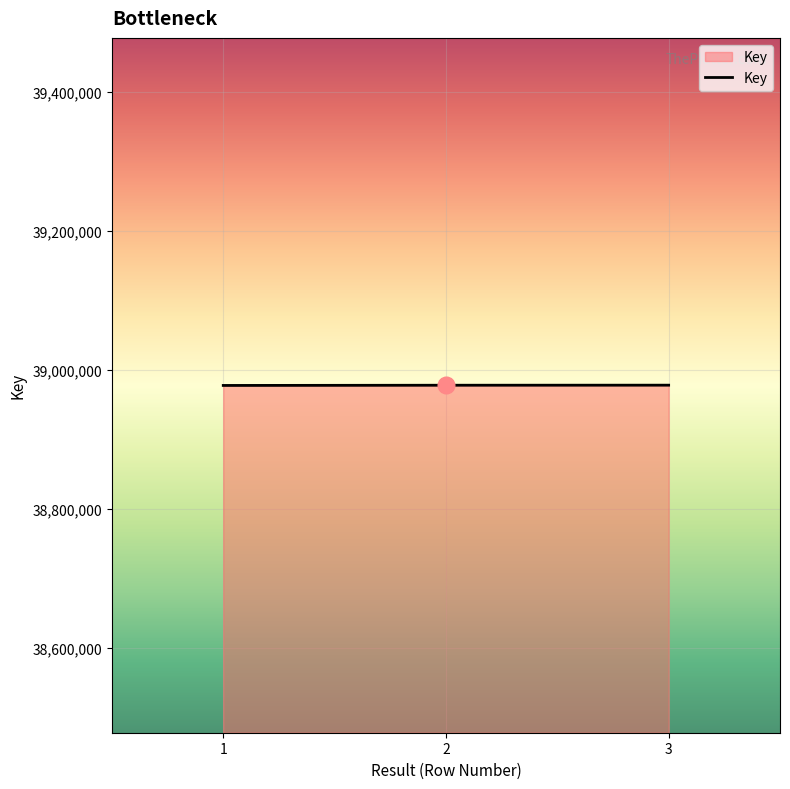

Does the chart display data point markers on the line(s)?

No